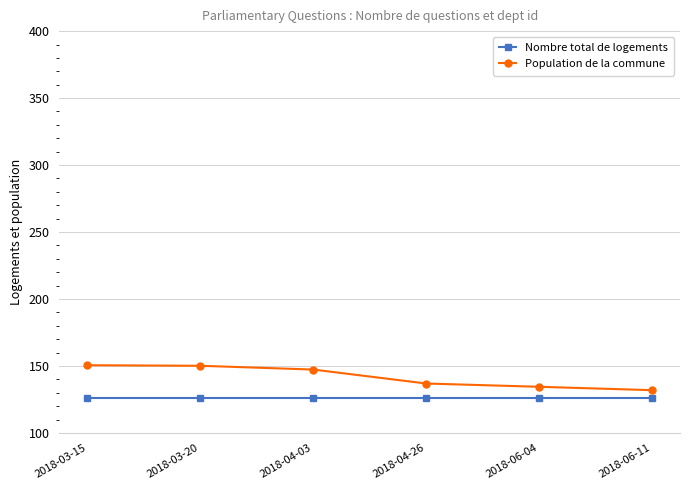

Which series has the largest total across all categories?

Population de la commune